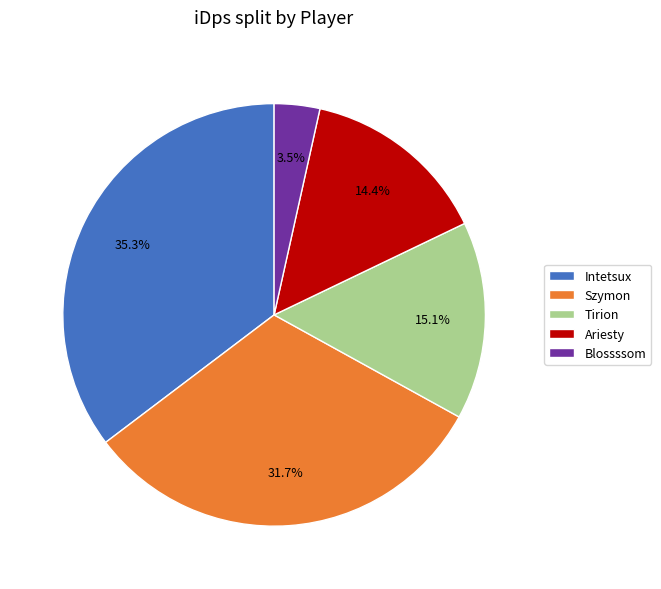

Combined, what portion of the pie is Blossssom and Ariesty?

17.9%